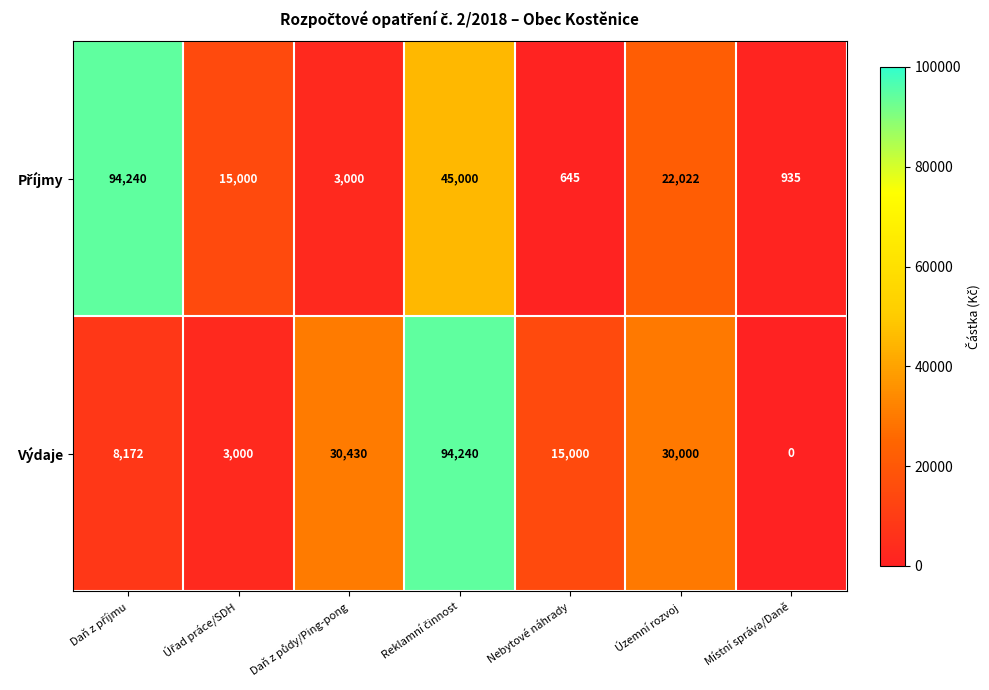

At how many categories does at least one series exceed 23926?

4